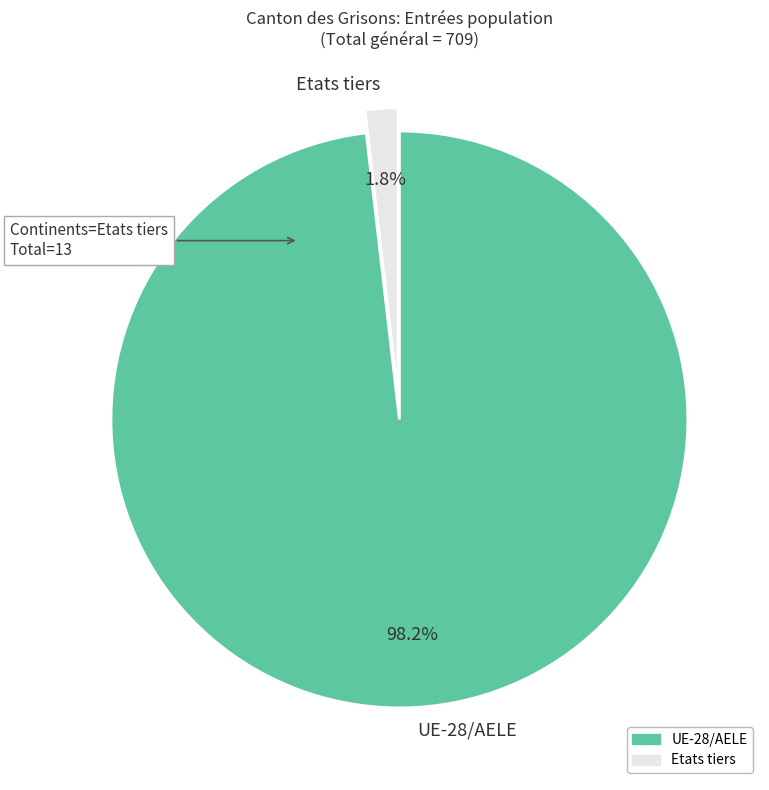

What portion of the pie excludes UE-28/AELE?

1.8%